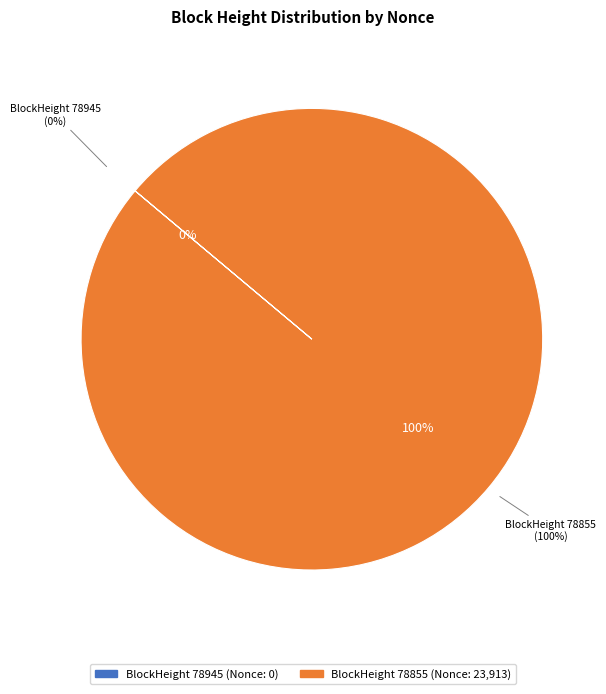

What percentage is the 78855 slice, to the nearest percent?

100%